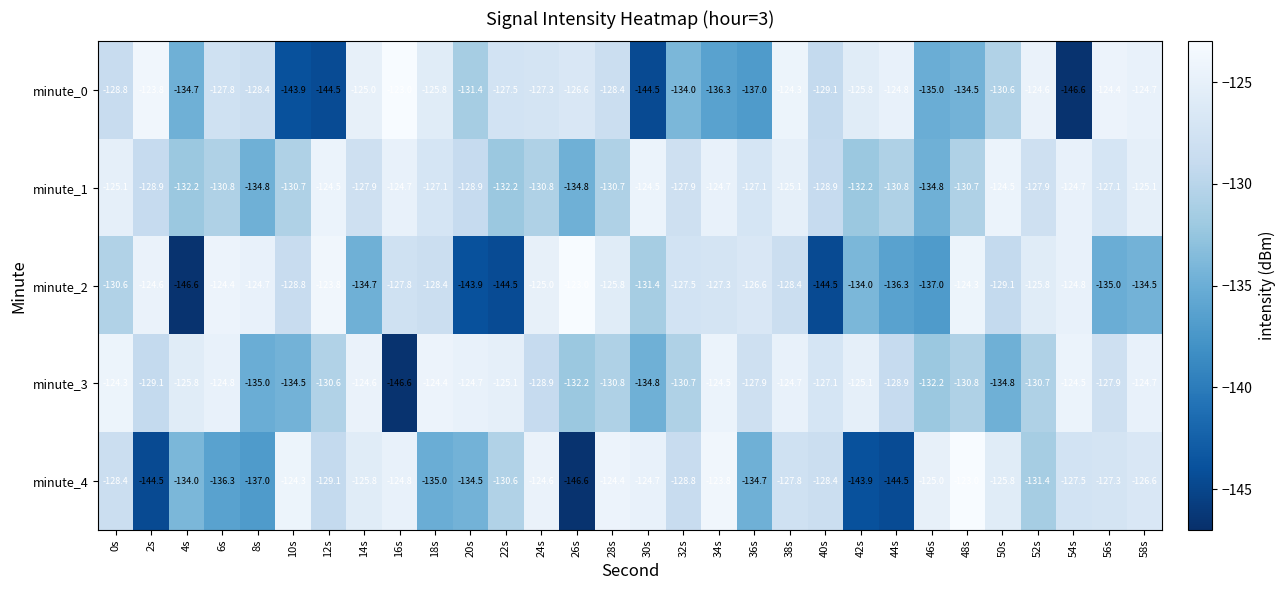

What is the total value across all series at 36s?

-653.3